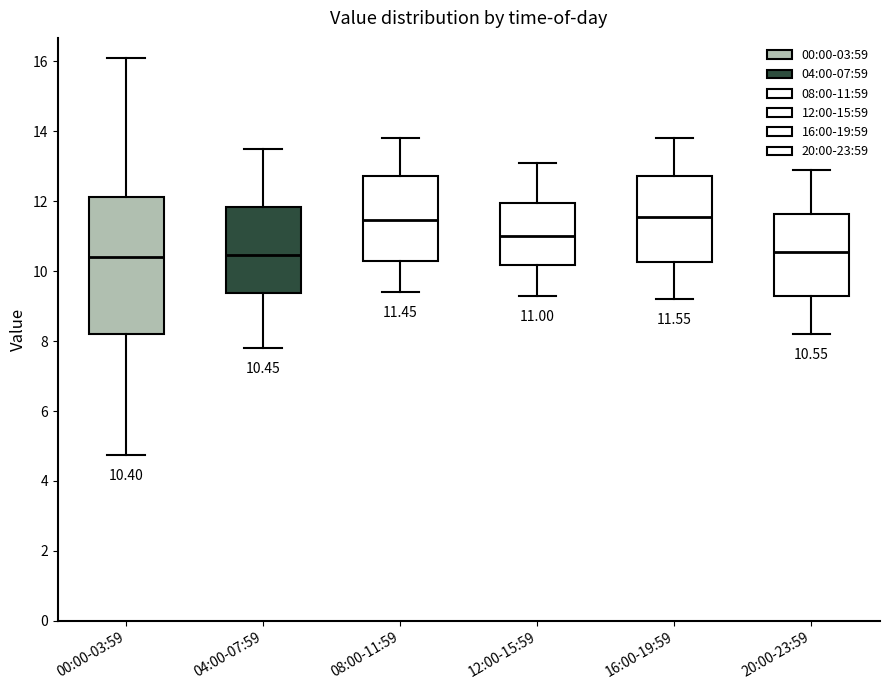

Comparing the boxes themselves (not the whiskers), which one is the tallest?

00:00-03:59